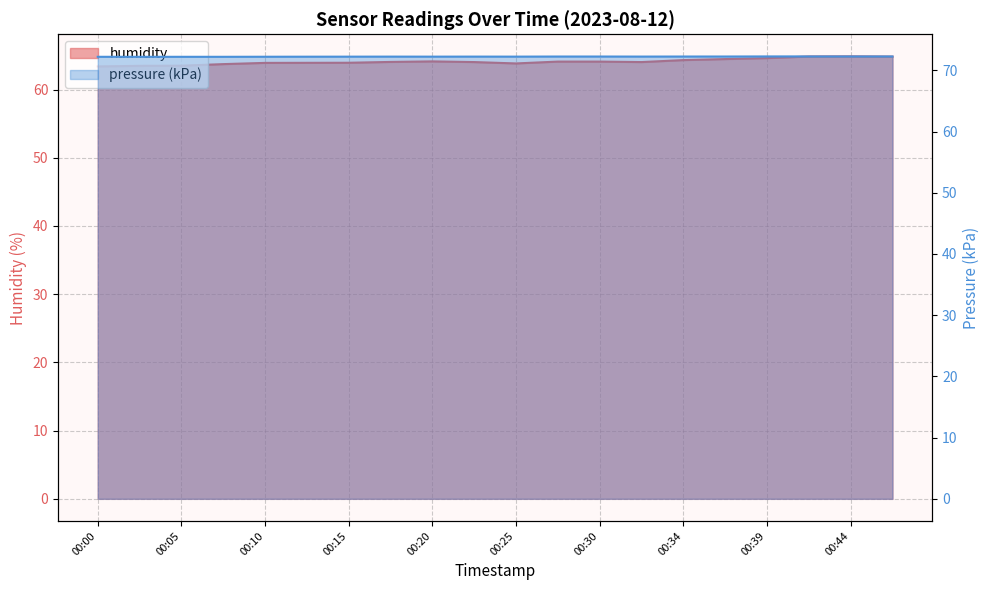

What is the value of the pressure point at the 2nd from the left?

72.2